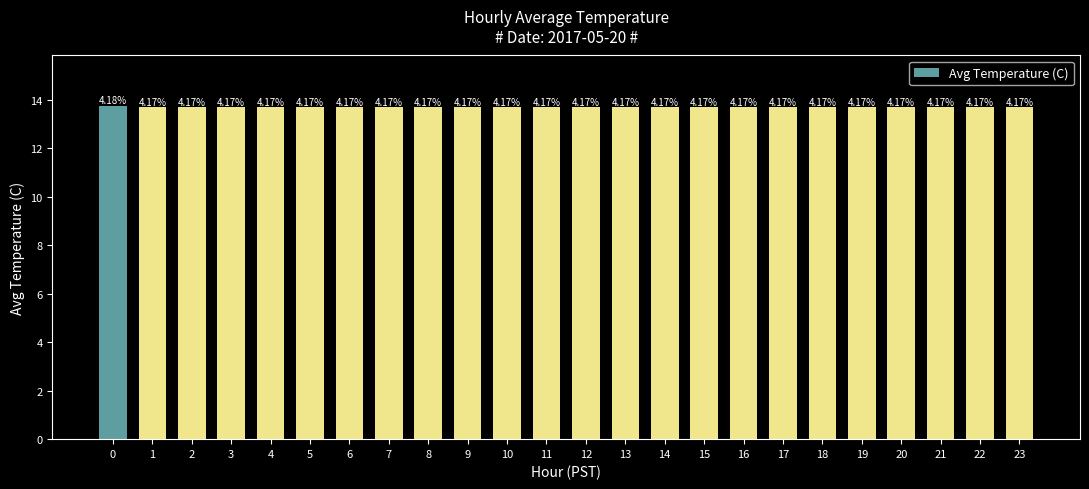

How many bars are there in total?

24